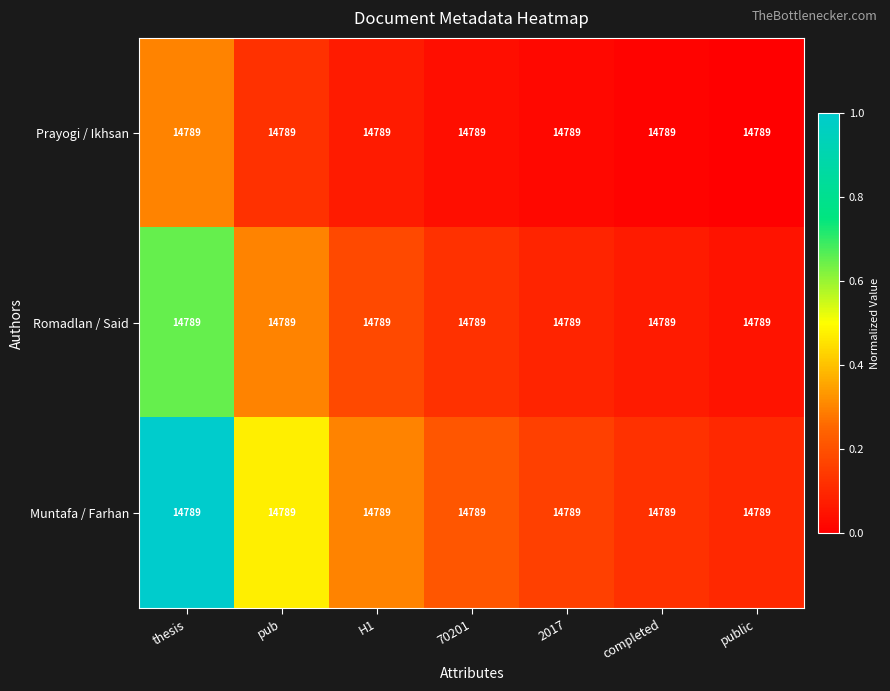

What is the difference between the Romadlan / Said values at H1 and completed?

0.1